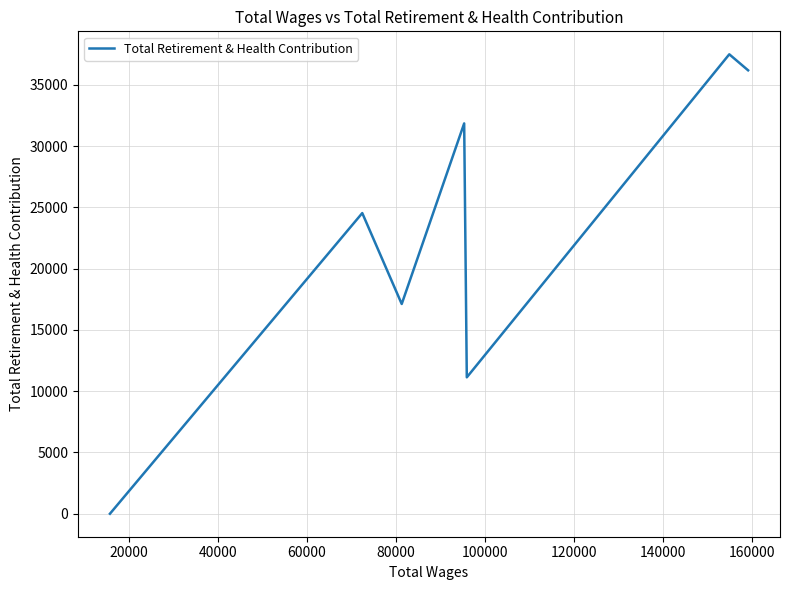

What is the average value?

22612